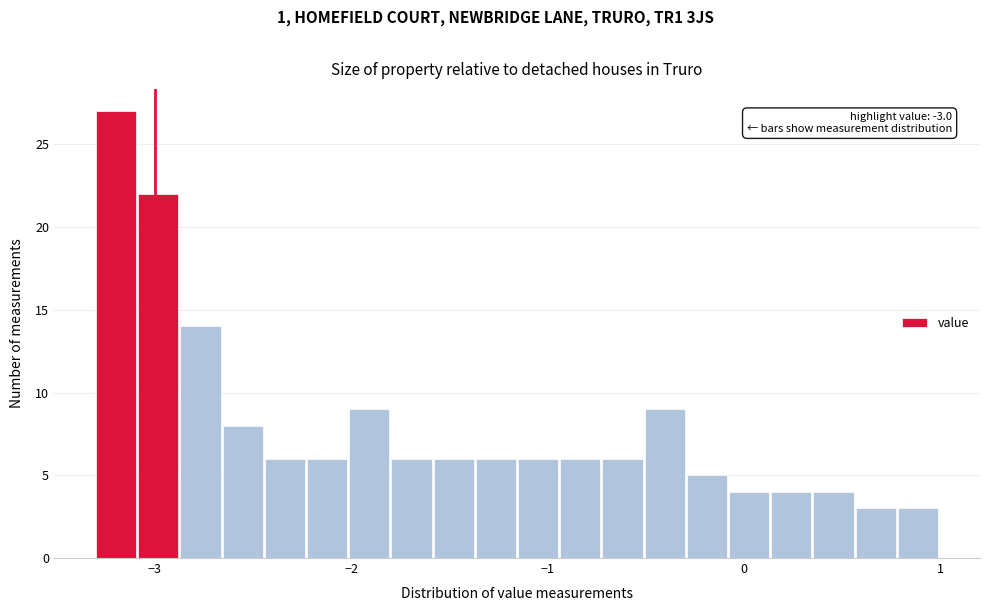

Read against the x-axis, roughly where is the centre of the tallest bar?

-3.2